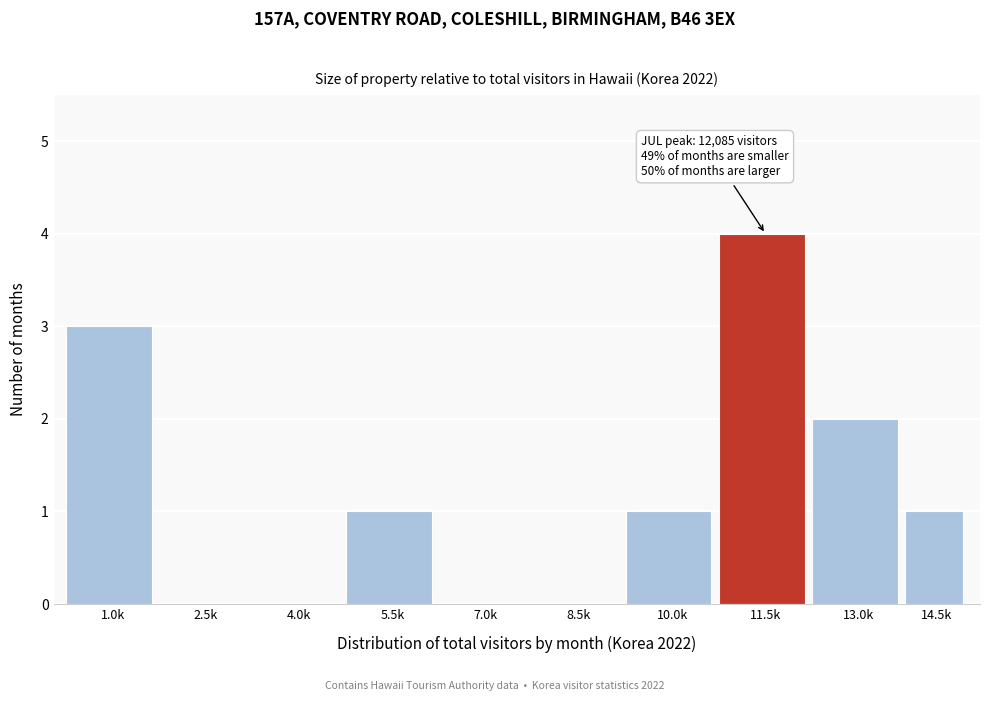

Reading left to right, list all the values displayed in this chart.

1.0k=3	2.5k=0	4.0k=0	5.5k=1	7.0k=0	8.5k=0	10.0k=1	11.5k=4	13.0k=2	14.5k=1